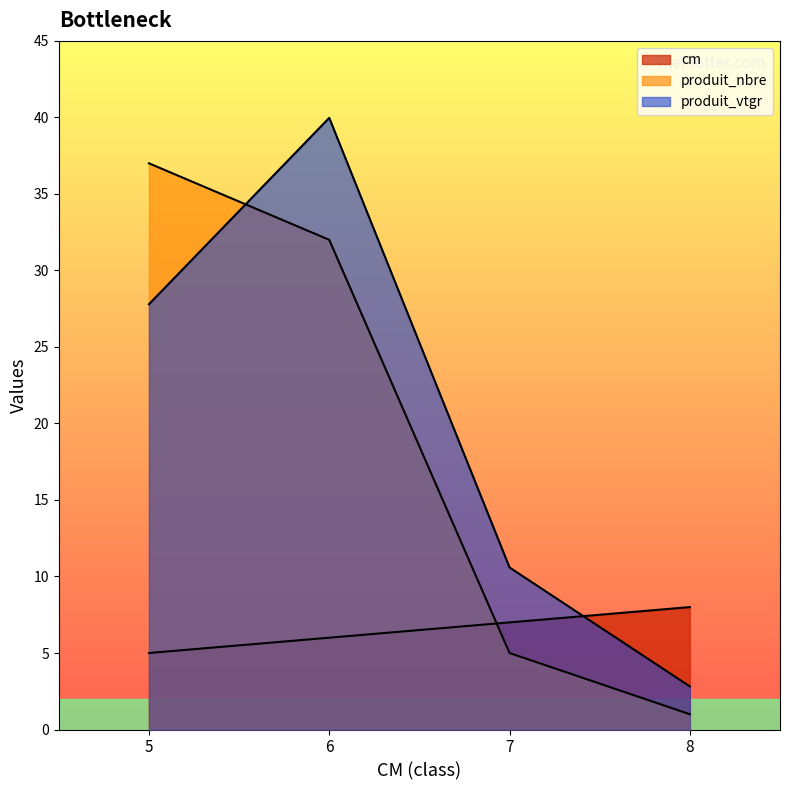

What is the value of the produit_vtgr point at the 4th from the left?

2.8